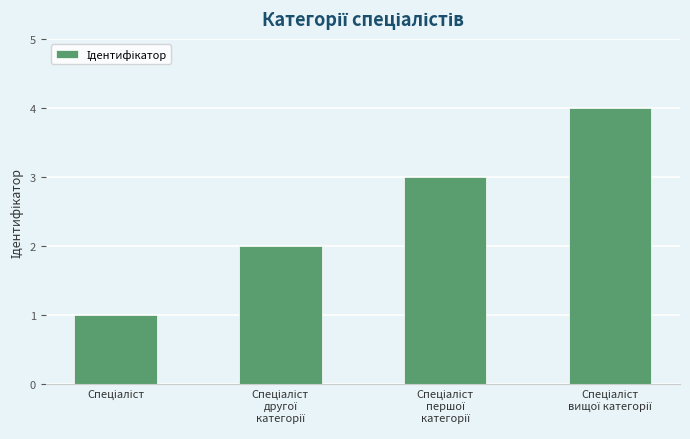

How many bars are there in total?

4